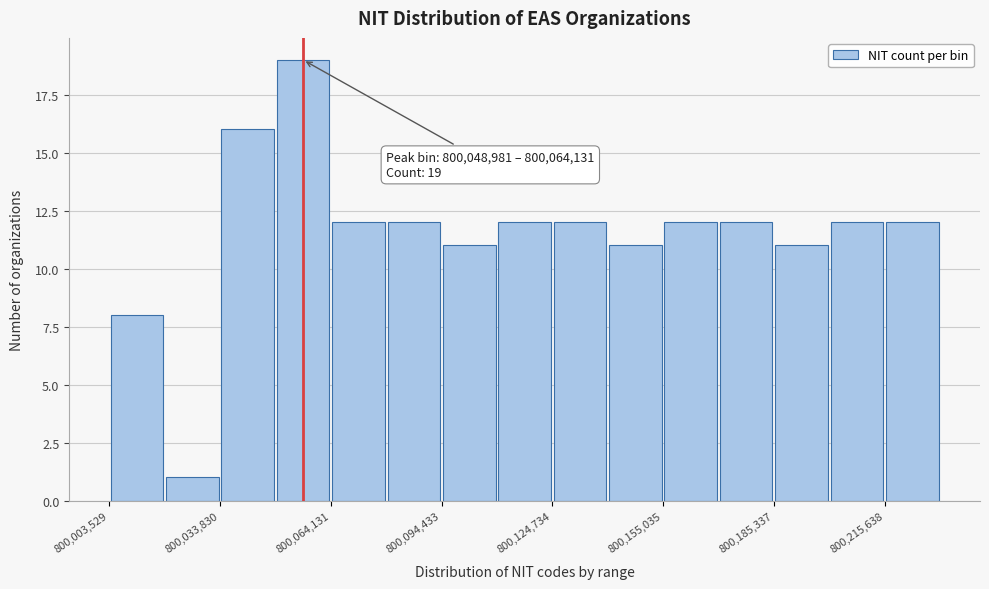

Read against the x-axis, roughly where is the centre of the tallest bar?

800055000